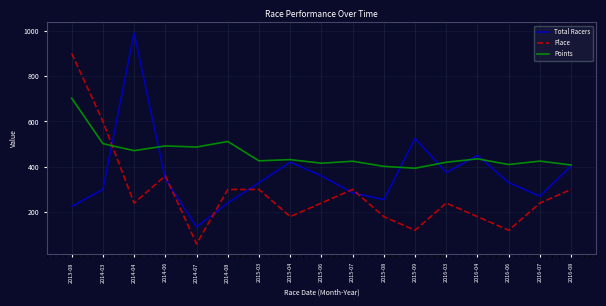

True or false: Place has more than 1 points higher than both neighbors.

True